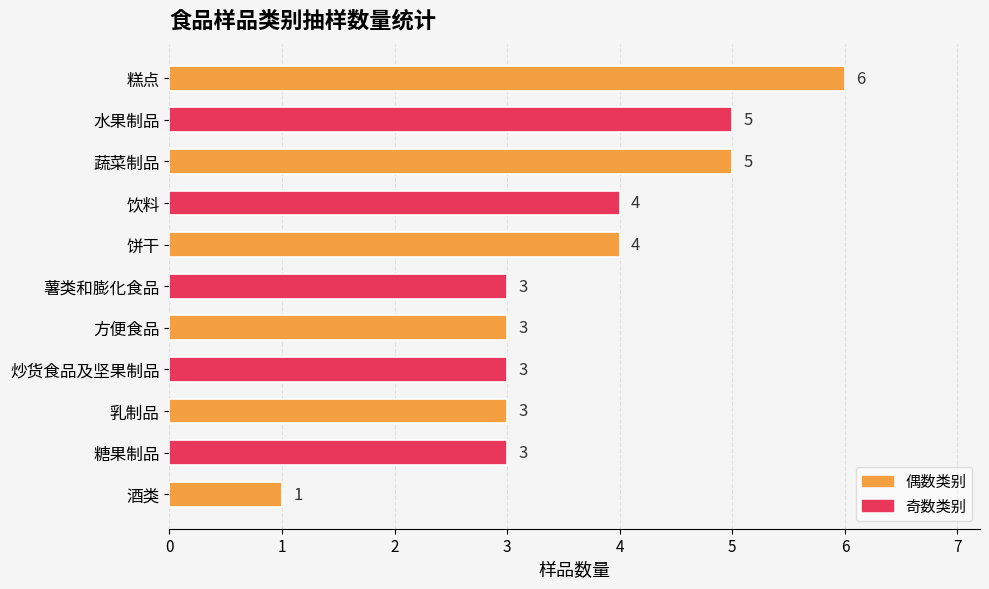

What is the ratio of the value at 糕点 to the value at 酒类?

6.0